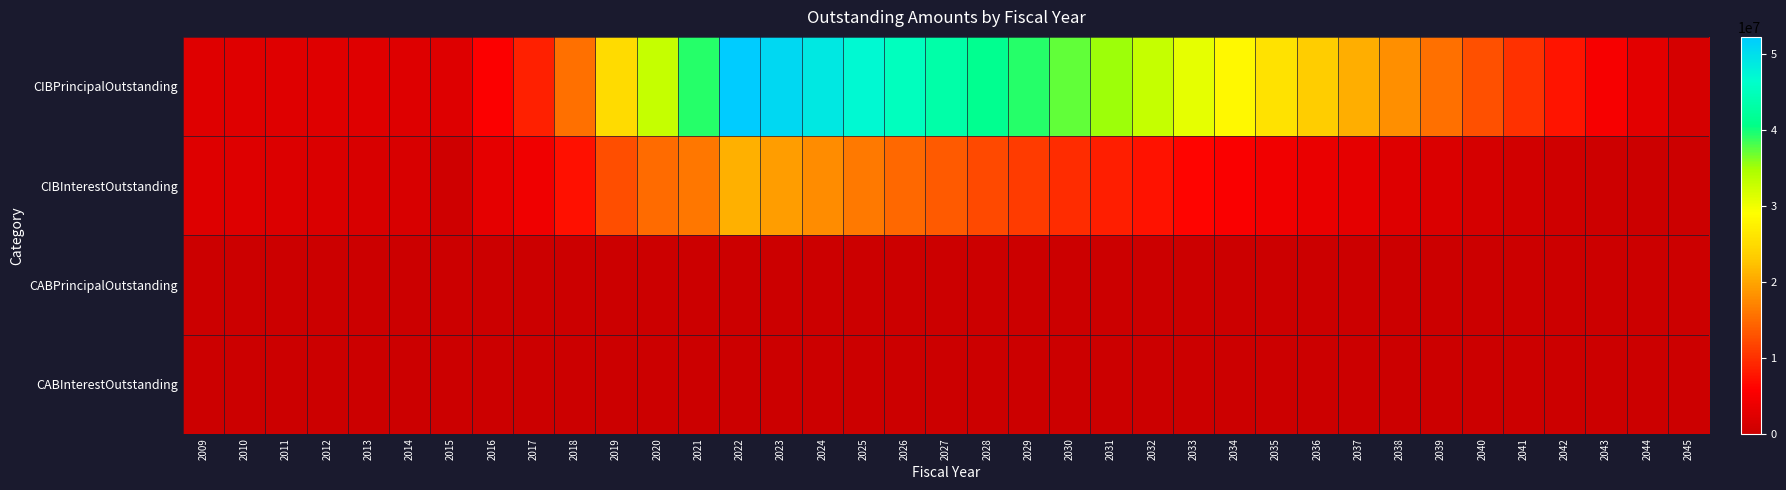

Reading left to right, extract all data points from this chart.

CIBPrincipalOutstanding: 2009=2445000.0	2010=2445000.0	2011=2385000.0	2012=2320000.0	2013=2255000.0	2014=2185000.0	2015=2150000.0	2016=5700000.0	2017=8605000.0	2018=15455000.0	2019=25030000.0	2020=33100000.0	2021=39430000.0	2022=52320000.0	2023=50695000.0	2024=48950000.0	2025=47150000.0	2026=45300000.0	2027=43405000.0	2028=41445000.0	2029=39425000.0	2030=37345000.0	2031=35200000.0	2032=32995000.0	2033=30715000.0	2034=28360000.0	2035=25930000.0	2036=23425000.0	2037=20835000.0	2038=18155000.0	2039=15385000.0	2040=12835000.0	2041=10215000.0	2042=7700000.0	2043=5095000.0	2044=2855000.0	2045=1175000.0
CIBInterestOutstanding: 2009=2240131.2	2010=2082657.5	2011=1925183.8	2012=1770890.0	2013=1620041.2	2014=1472637.5	2015=521691.7	2016=2902254.2	2017=4123611.8	2018=7259403.6	2019=12504148.3	2020=15087399.6	2021=16024373.7	2022=20888896.3	2023=19366804.5	2024=17820103.6	2025=16324190.6	2026=14880890.6	2027=13491982.2	2028=12159929.4	2029=10879988.4	2030=9652656.5	2031=8482437.8	2032=7374419.0	2033=6333187.7	2034=5362356.4	2035=4464425.1	2036=3642543.9	2037=2900125.1	2038=2241293.8	2039=1670693.8	2040=1192600.0	2041=796843.8	2042=486206.3	2043=256856.3	2044=109681.3	2045=31750.0
CABPrincipalOutstanding: 2009=0.0	2010=0.0	2011=0.0	2012=0.0	2013=0.0	2014=0.0	2015=0.0	2016=0.0	2017=0.0	2018=0.0	2019=0.0	2020=0.0	2021=0.0	2022=0.0	2023=0.0	2024=0.0	2025=0.0	2026=0.0	2027=0.0	2028=0.0	2029=0.0	2030=0.0	2031=0.0	2032=0.0	2033=0.0	2034=0.0	2035=0.0	2036=0.0	2037=0.0	2038=0.0	2039=0.0	2040=0.0	2041=0.0	2042=0.0	2043=0.0	2044=0.0	2045=0.0
CABInterestOutstanding: 2009=0.0	2010=0.0	2011=0.0	2012=0.0	2013=0.0	2014=0.0	2015=0.0	2016=0.0	2017=0.0	2018=0.0	2019=0.0	2020=0.0	2021=0.0	2022=0.0	2023=0.0	2024=0.0	2025=0.0	2026=0.0	2027=0.0	2028=0.0	2029=0.0	2030=0.0	2031=0.0	2032=0.0	2033=0.0	2034=0.0	2035=0.0	2036=0.0	2037=0.0	2038=0.0	2039=0.0	2040=0.0	2041=0.0	2042=0.0	2043=0.0	2044=0.0	2045=0.0